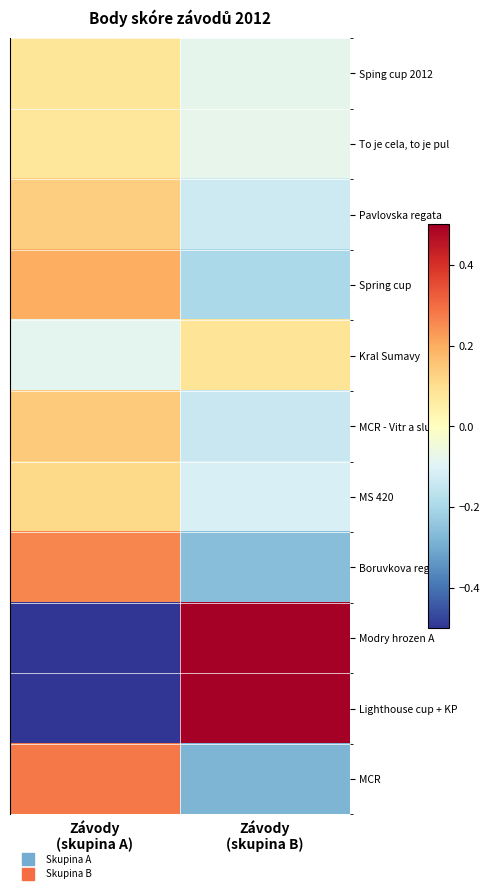

Reading left to right, list all the values displayed in this chart.

Sping cup 2012: Závody
(skupina A)=0.1	Závody
(skupina B)=-0.1
To je cela, to je pul: Závody
(skupina A)=0.1	Závody
(skupina B)=-0.1
Pavlovska regata: Závody
(skupina A)=0.1	Závody
(skupina B)=-0.1
Spring cup: Závody
(skupina A)=0.2	Závody
(skupina B)=-0.2
Kral Sumavy: Závody
(skupina A)=-0.1	Závody
(skupina B)=0.1
MCR - Vitr a slunce: Závody
(skupina A)=0.1	Závody
(skupina B)=-0.1
MS 420: Závody
(skupina A)=0.1	Závody
(skupina B)=-0.1
Boruvkova regata: Závody
(skupina A)=0.3	Závody
(skupina B)=-0.3
Modry hrozen A: Závody
(skupina A)=-0.7	Závody
(skupina B)=0.7
Lighthouse cup + KP: Závody
(skupina A)=-0.5	Závody
(skupina B)=0.5
MCR: Závody
(skupina A)=0.3	Závody
(skupina B)=-0.3